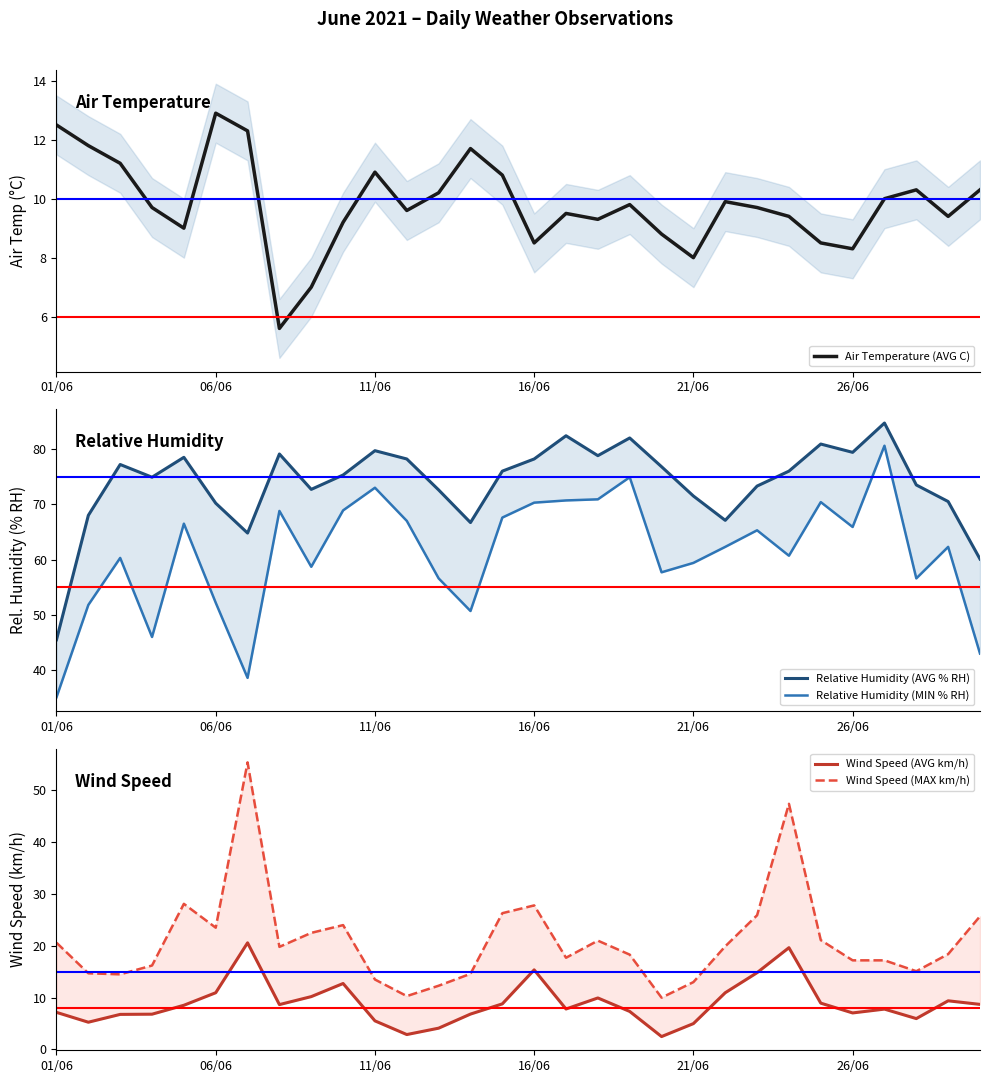

What is the maximum value for Air Temperature (AVG C)?

12.9